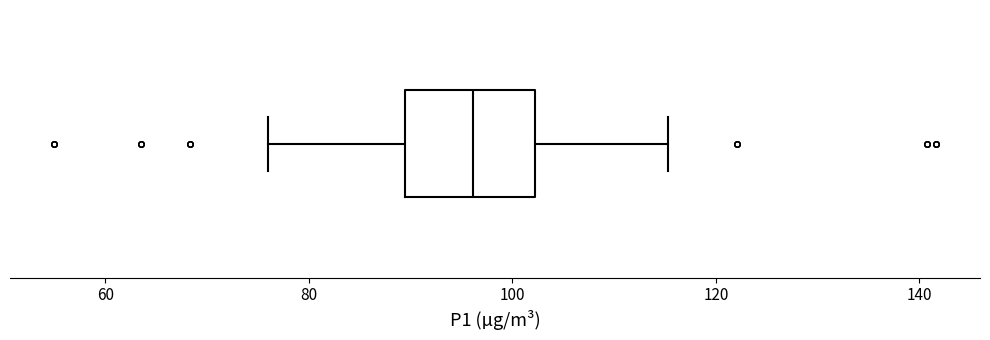

Where does the median line of the box sit on the x-axis? The values are not printed on the chart, so give them approximately, as read against the axis.

96